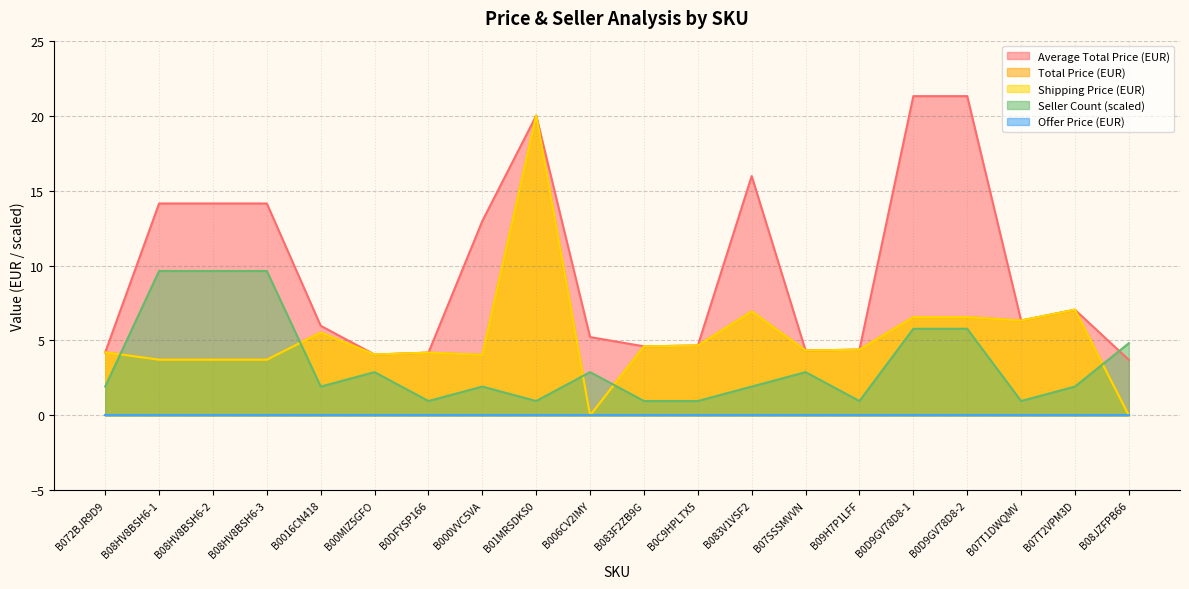

What is the label of the 17th point from the left?

B0D9GV78D8-2